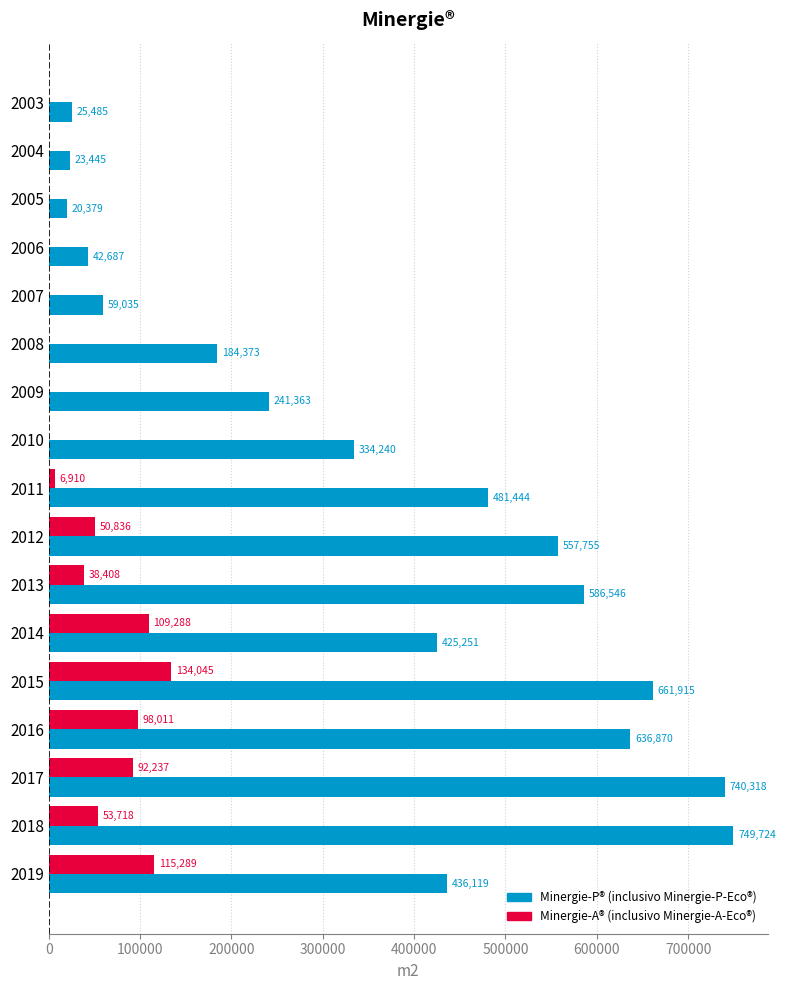

True or false: Minergie-A® (inclusivo Minergie-A-Eco®) has a value of 53718 at 2018.

True